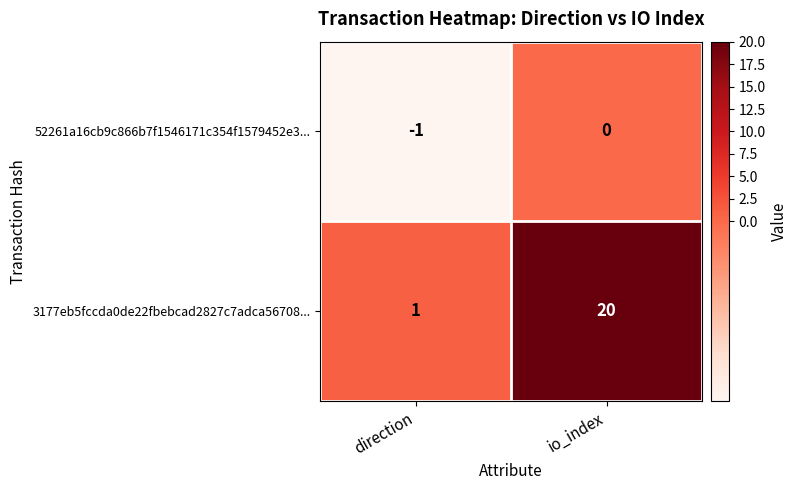

What is the total value across all series at io_index?

20